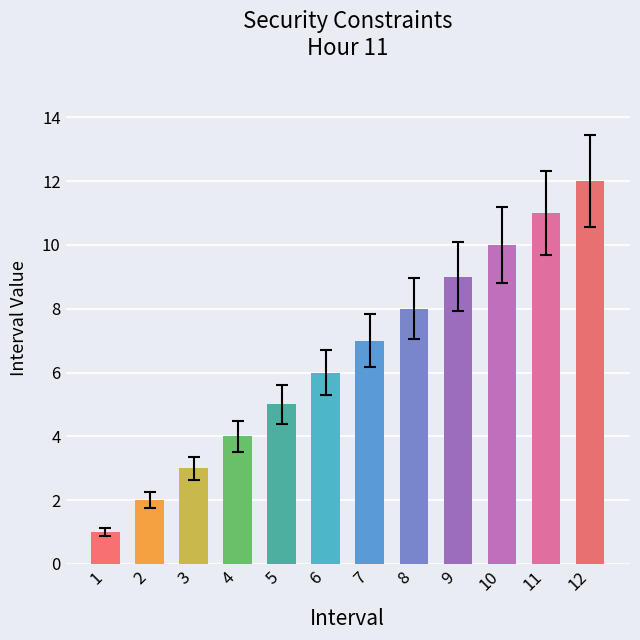

How many bars are there in total?

12